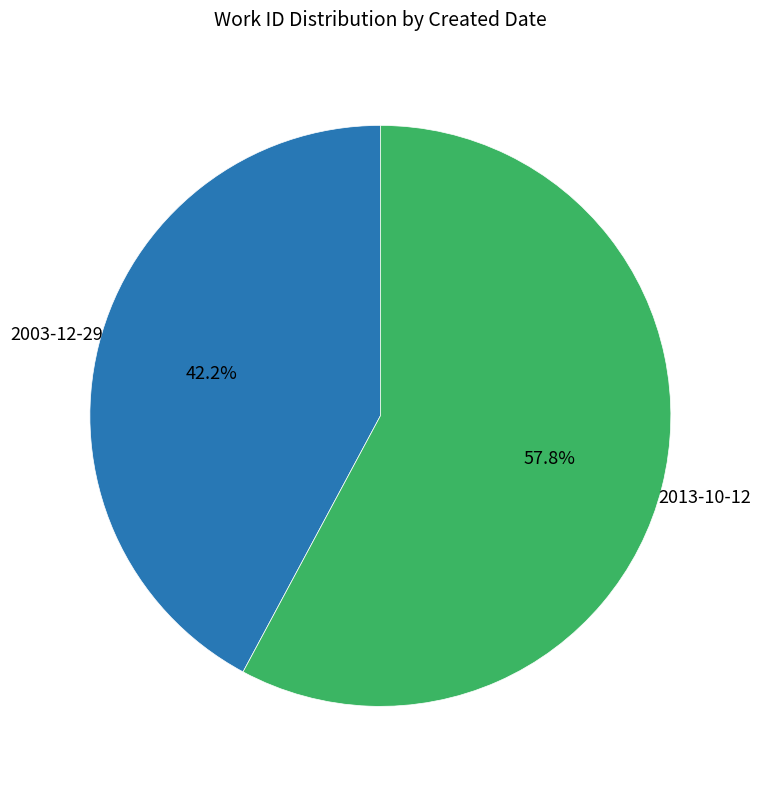

Is there any slice that represents more than half of the pie?

Yes